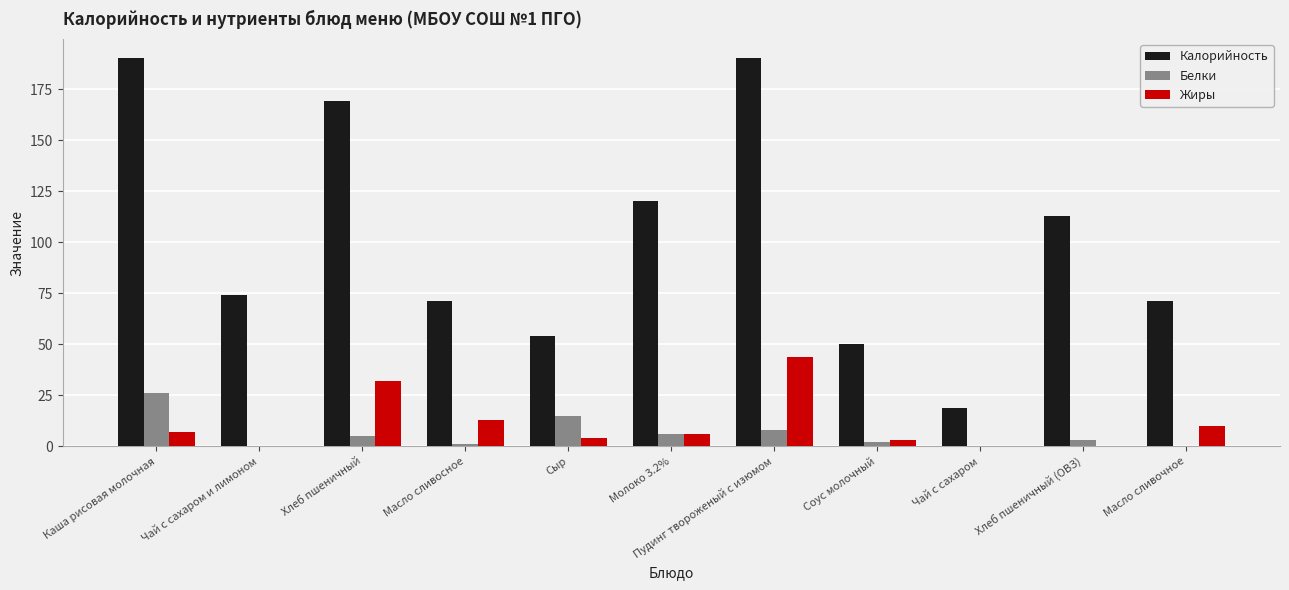

How many data points does each series have?

11